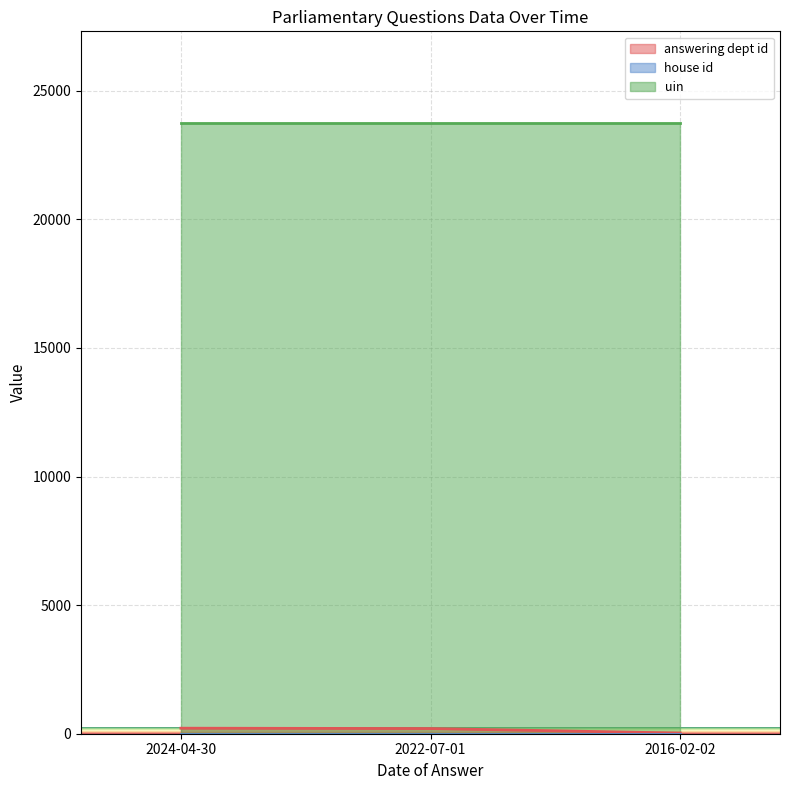

Reading left to right, transcribe all the data shown in this chart.

answering dept id: 2024-04-30=215	2022-07-01=201	2016-02-02=26
house id: 2024-04-30=1	2022-07-01=1	2016-02-02=1
uin: 2024-04-30=23747	2022-07-01=23747	2016-02-02=23747